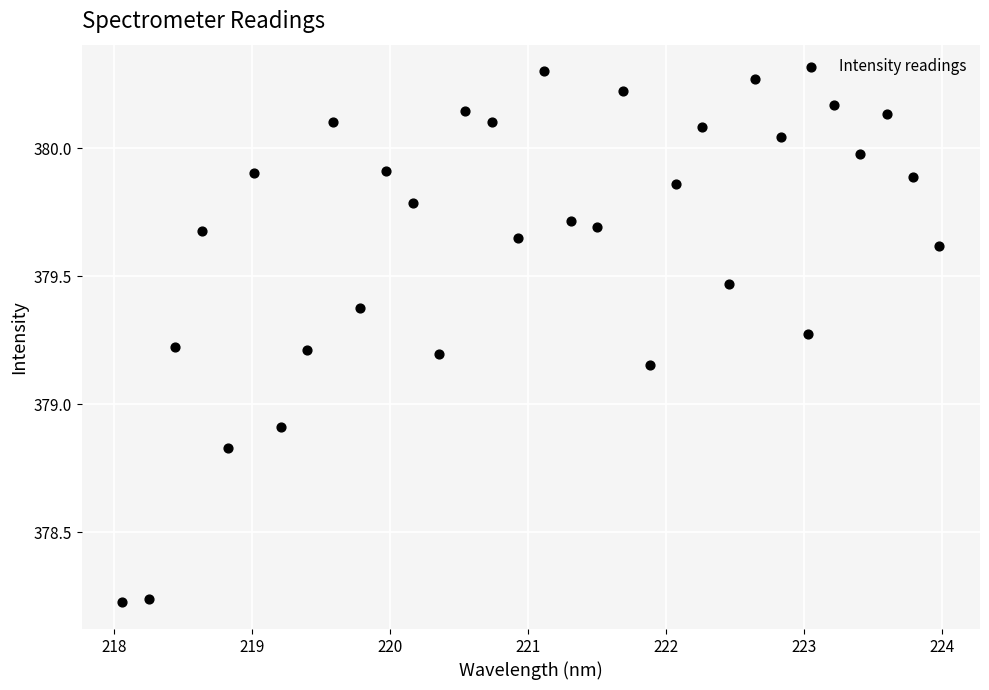

What is the range of X values (max minus min)?

5.9